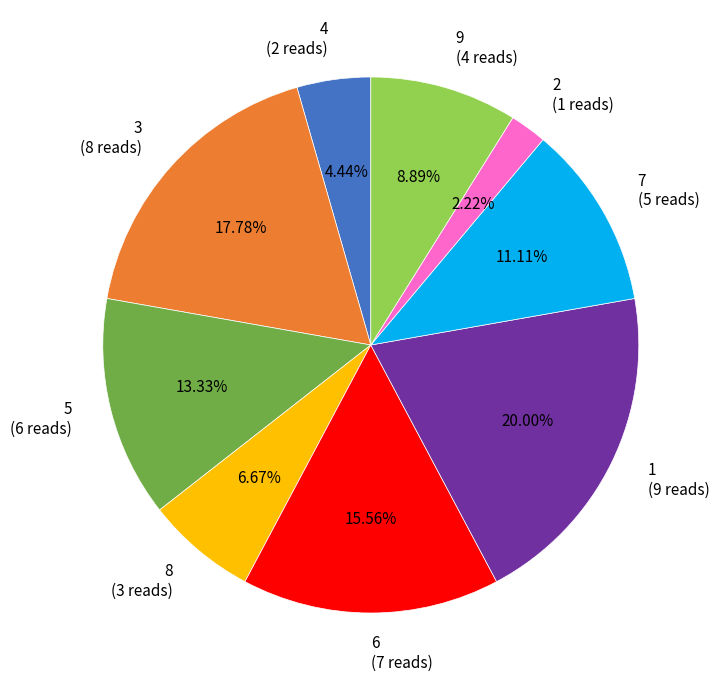

Is 7 (5 reads) the majority of the pie?

No